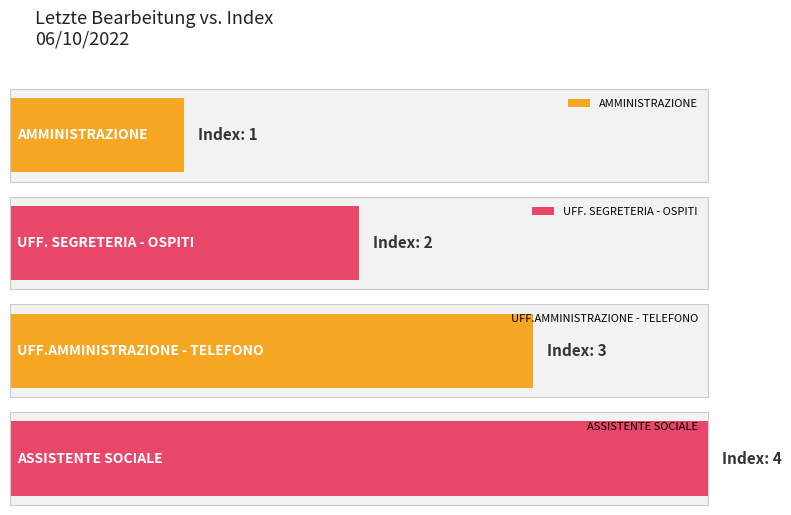

What is the average value?

2